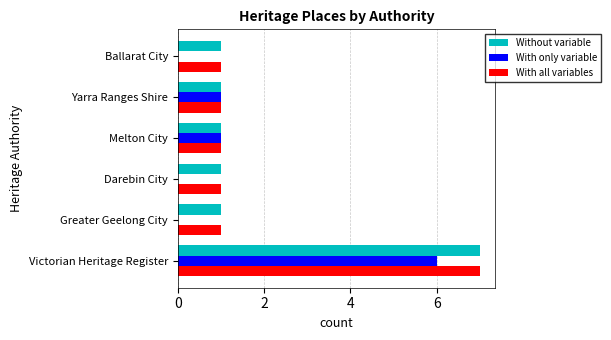

What is the total value across all series at Victorian Heritage Register?

20